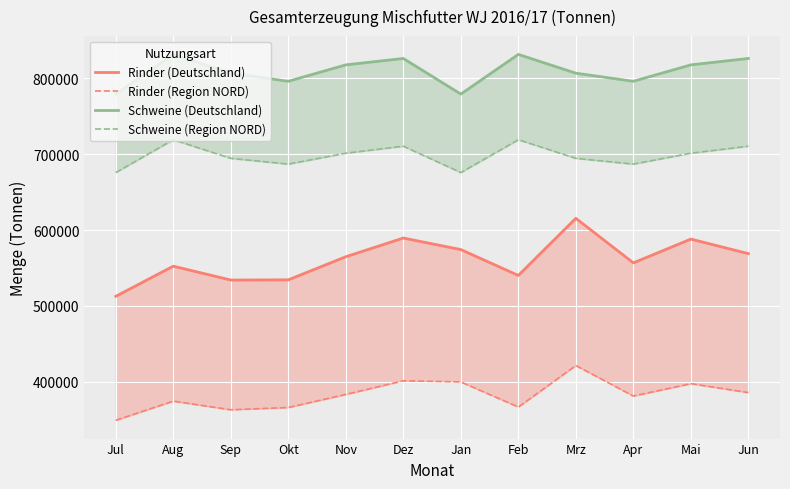

In Schweine (Deutschland), how many points are higher than both neighbors (excluding endpoints)?

3